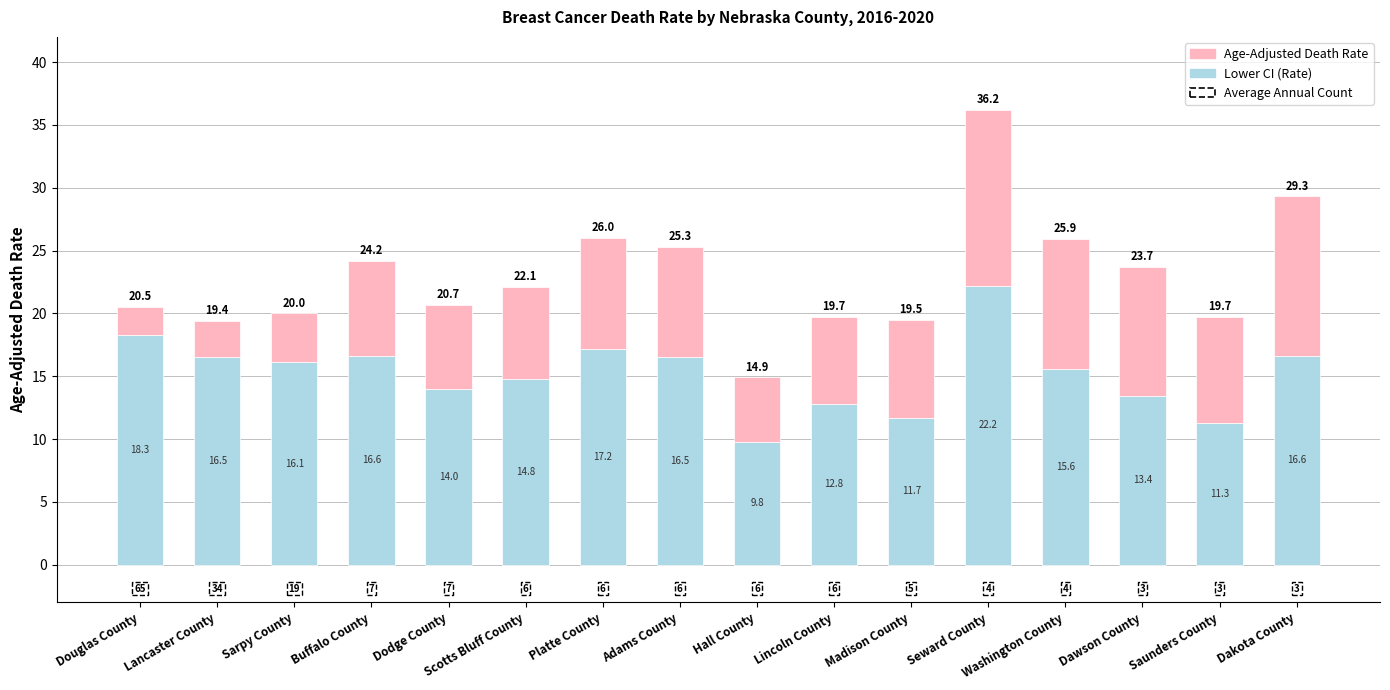

How many bars are there in total?

16